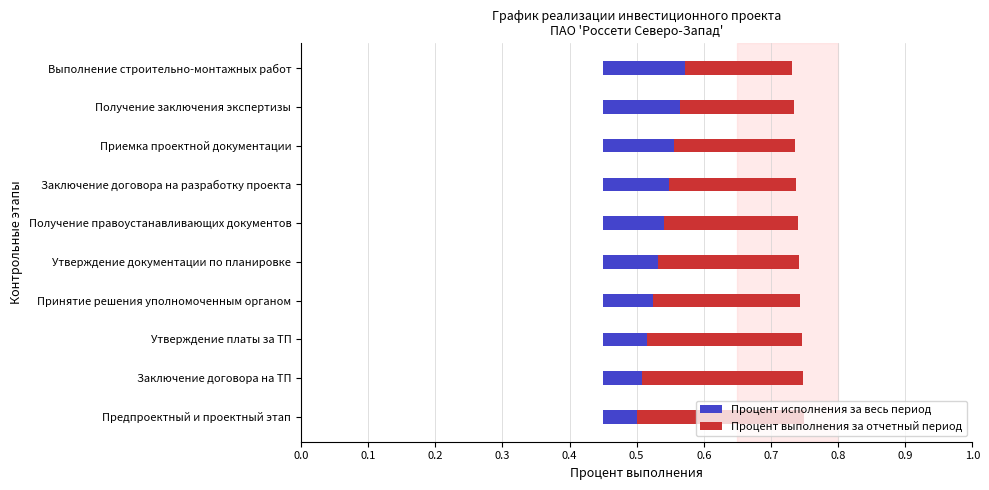

The value of Процент выполнения за отчетный период at Заключение договора на разработку проекта is 0.3. True or false?

False